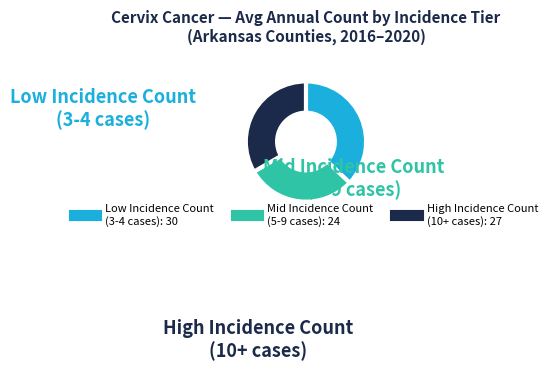

How many slices are in this pie chart?

3